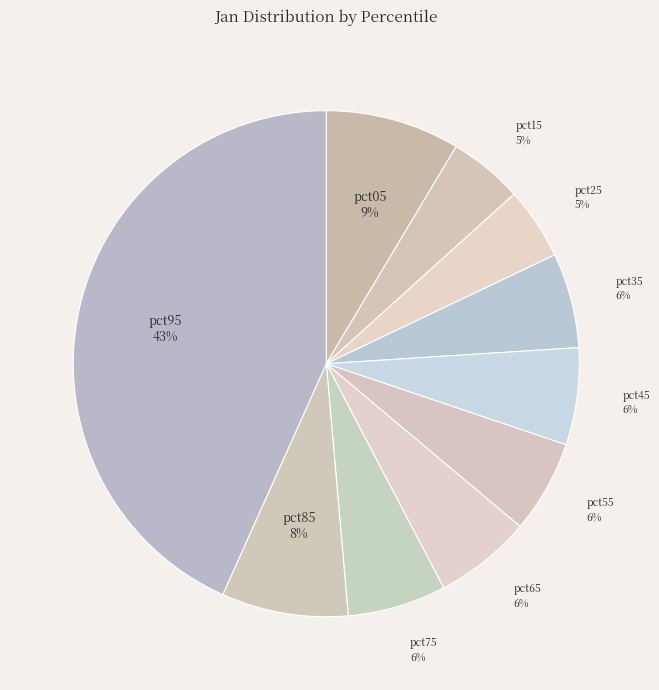

To the nearest percent, what is the average slice percentage?

10%